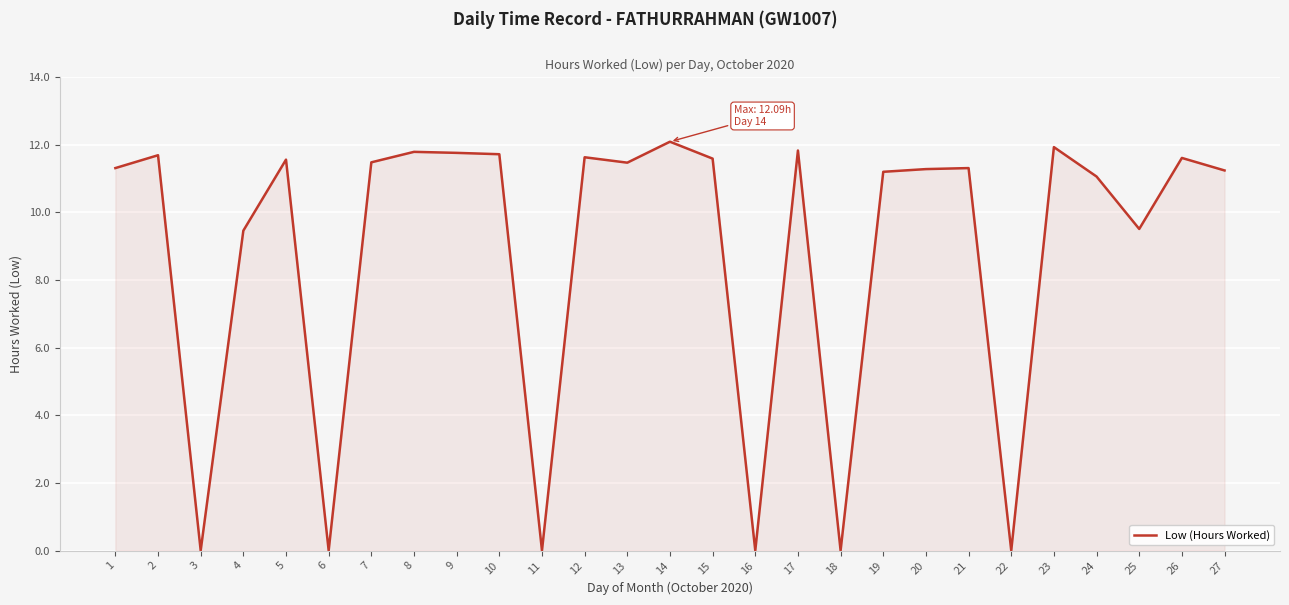

What is the greatest value displayed?

12.1